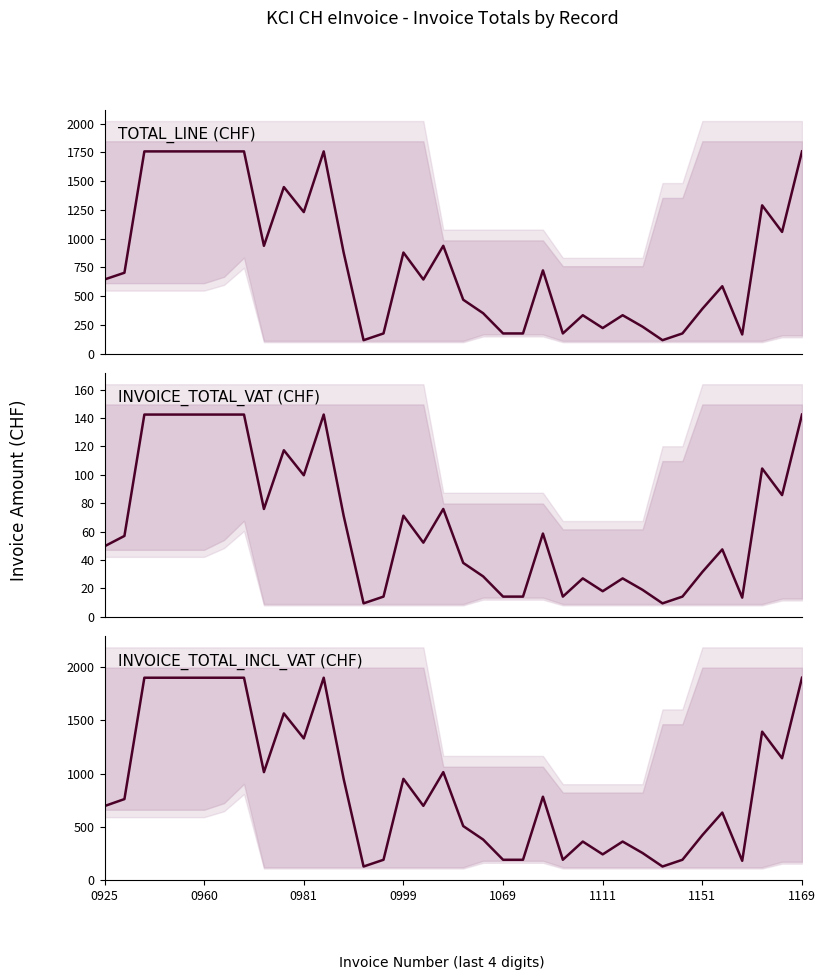

True or false: TOTAL_LINE and INVOICE_TOTAL_VAT cross at least once.

False